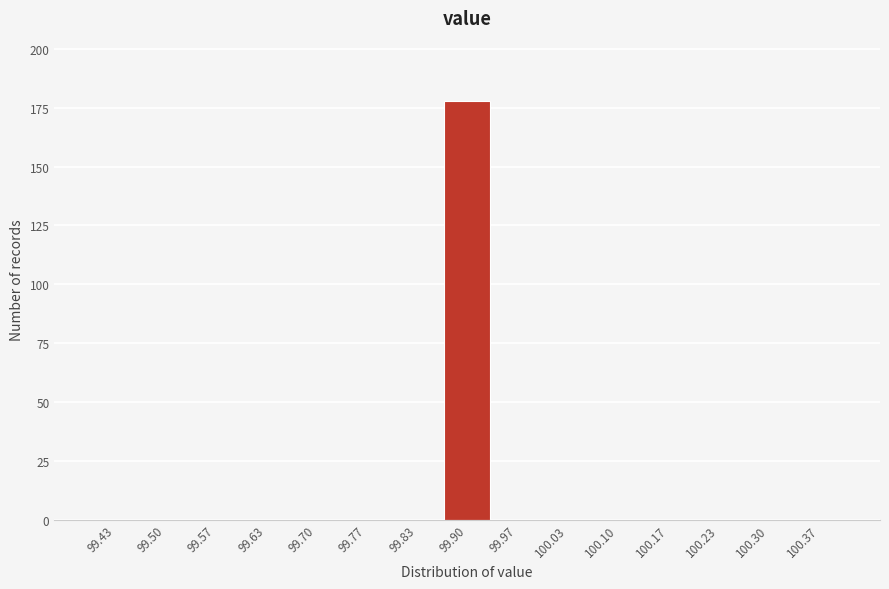

What is the height of the bar covering 99.87 to 99.93 on the x-axis? Neither the bar edges nor the heights are printed on the chart, so give them approximately, as read against the axes.

180